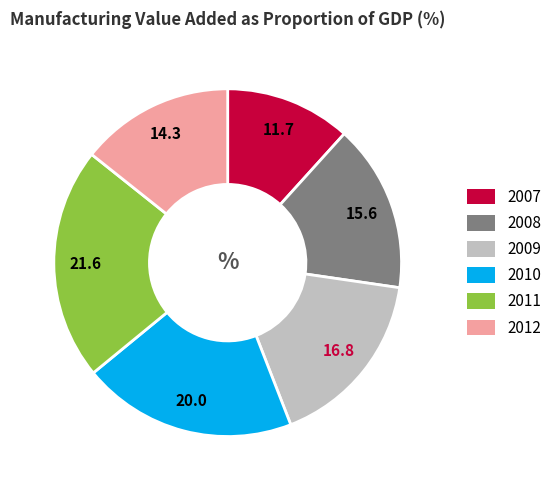

Count the number of slices in the pie.

6